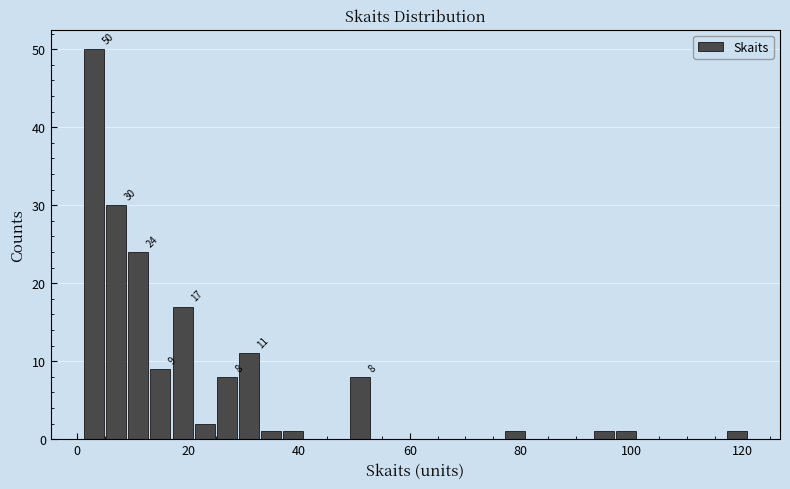

Read against the x-axis, roughly where is the centre of the tallest bar?

4